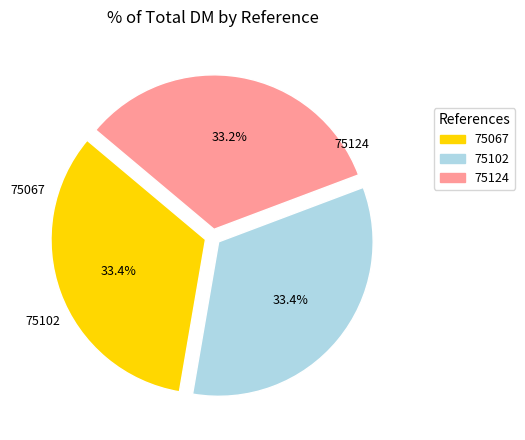

Does any single category account for the majority?

No